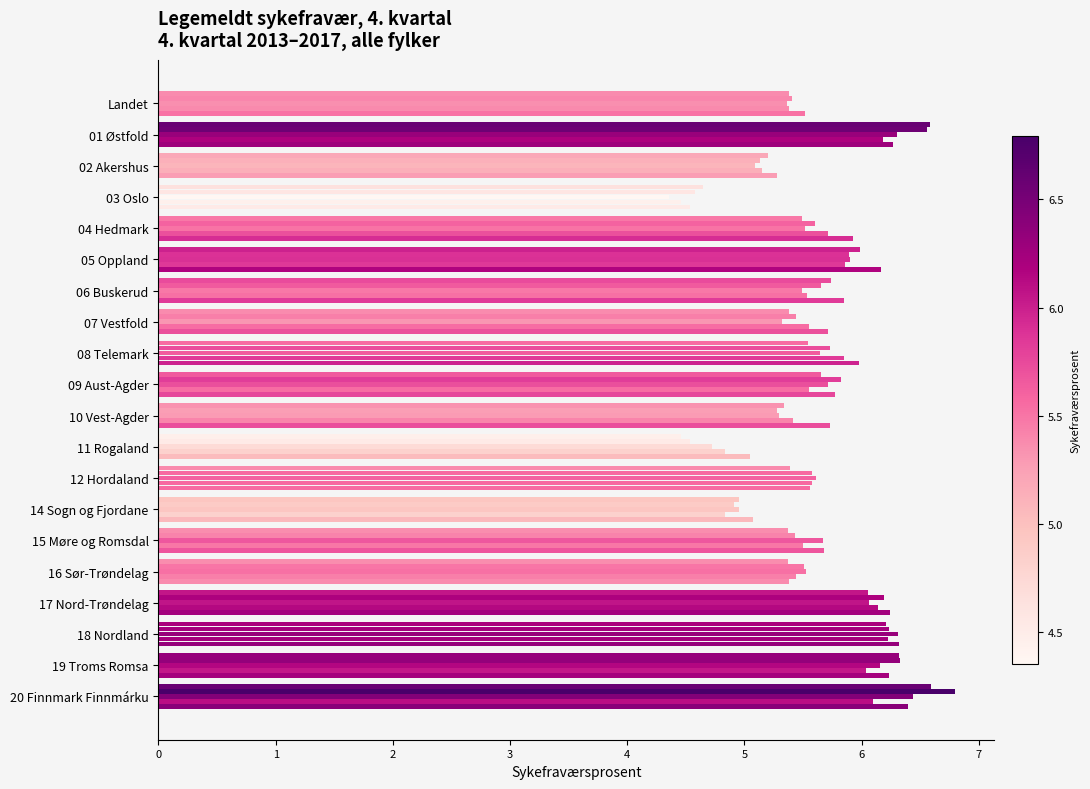

What is the label of the 3rd bar from the left?

02 Akershus